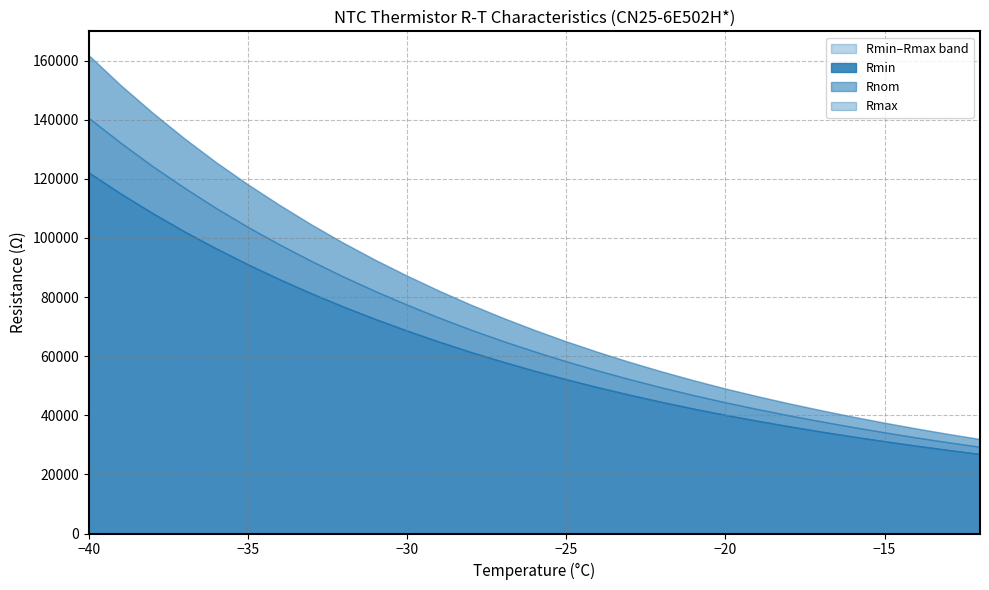

Reading right to left, transcribe all the data shown in this chart.

Rmin: -12=26890	-13=28260	-14=29700	-15=31210	-16=32810	-17=34490	-18=36270	-19=38140	-20=40110	-21=42240	-22=44500	-23=46900	-24=49450	-25=52170	-26=55050	-27=58130	-28=61400	-29=64900	-30=68620	-31=72550	-32=76740	-33=81200	-34=85960	-35=91030	-36=96440	-37=102200	-38=108400	-39=115000	-40=122100
Rnom: -12=29330	-13=30870	-14=32500	-15=34220	-16=36040	-17=37960	-18=39980	-19=42120	-20=44380	-21=46820	-22=49420	-23=52180	-24=55130	-25=58260	-26=61610	-27=65170	-28=68980	-29=73050	-30=77400	-31=82000	-32=86910	-33=92150	-34=97750	-35=103700	-36=110100	-37=117000	-38=124300	-39=132200	-40=140600
Rmax: -12=31960	-13=33700	-14=35540	-15=37490	-16=39550	-17=41730	-18=44030	-19=46470	-20=49060	-21=51850	-22=54830	-23=58010	-24=61400	-25=65010	-26=68880	-27=73010	-28=77430	-29=82160	-30=87220	-31=92590	-32=98330	-33=104500	-34=111100	-35=118100	-36=125600	-37=133700	-38=142400	-39=151700	-40=161800